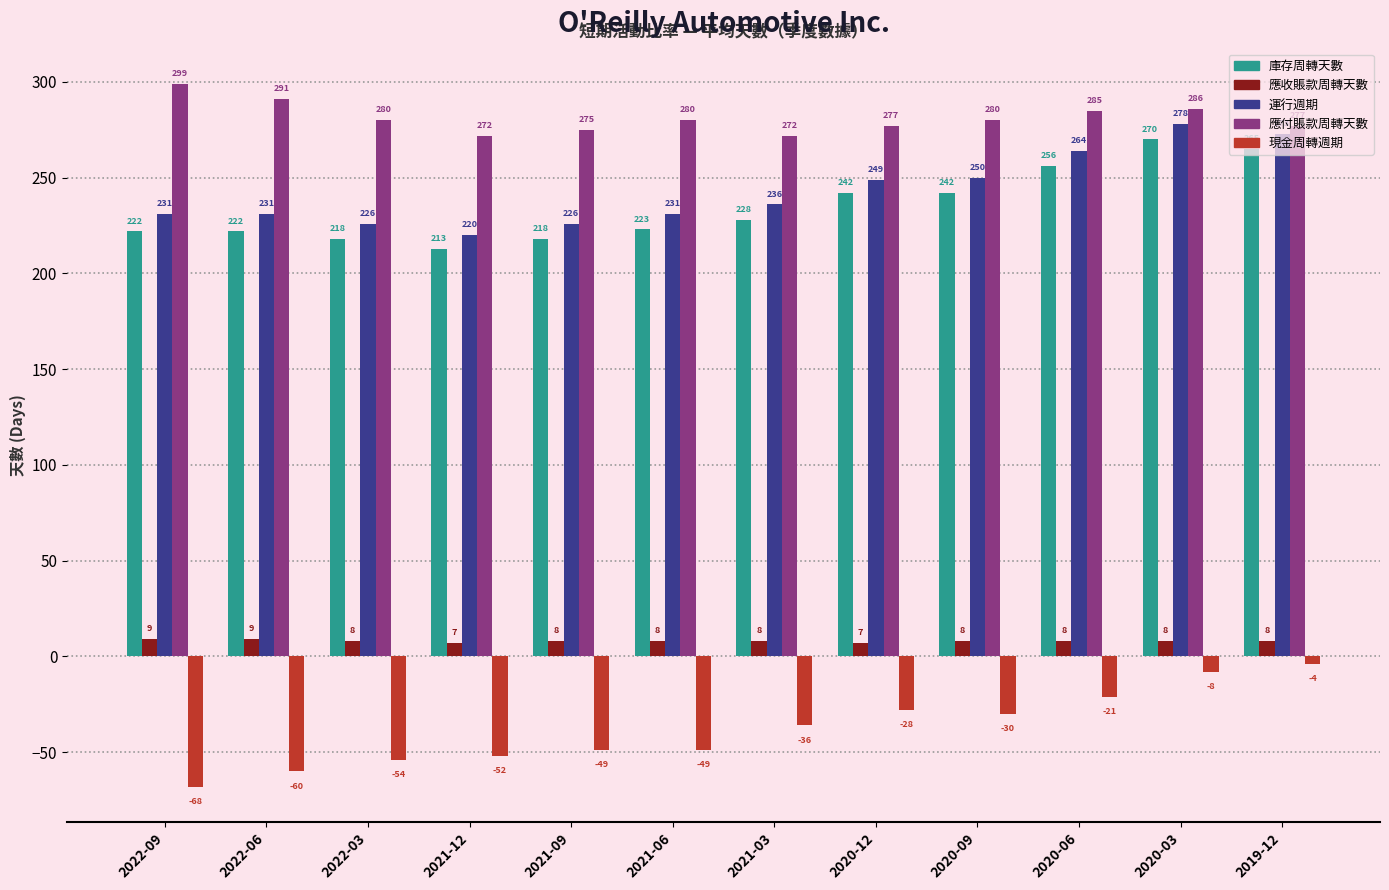

What is the label of the 1st bar from the right?

2019-12